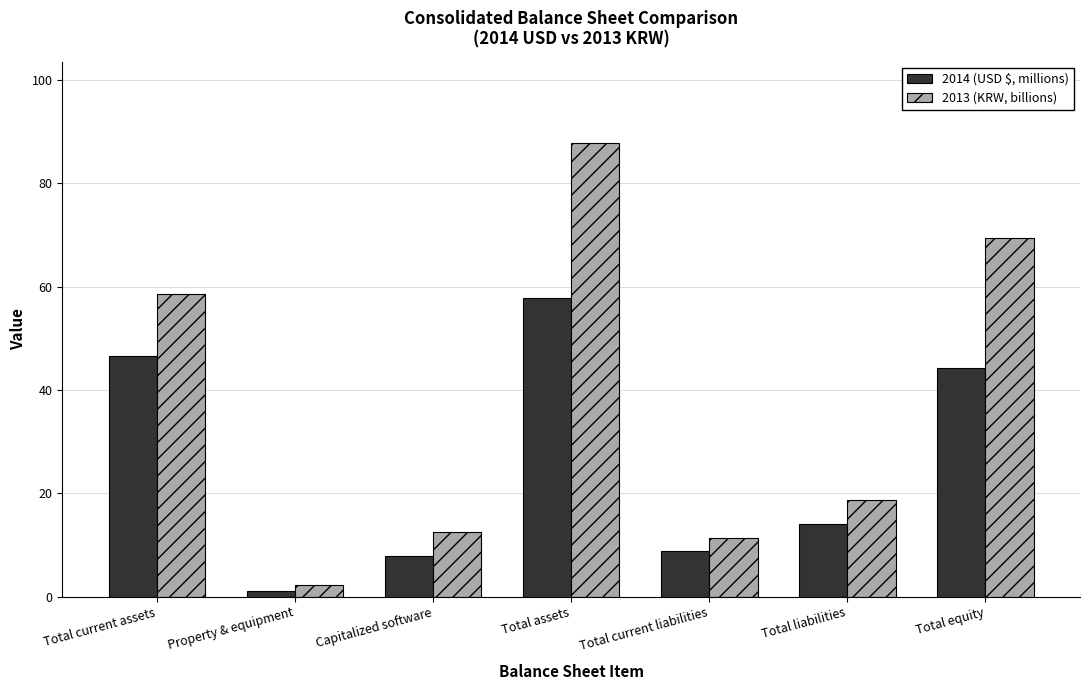

List the series in order of their peak value, lowest first.

2014 (USD $, millions), 2013 (KRW, billions)